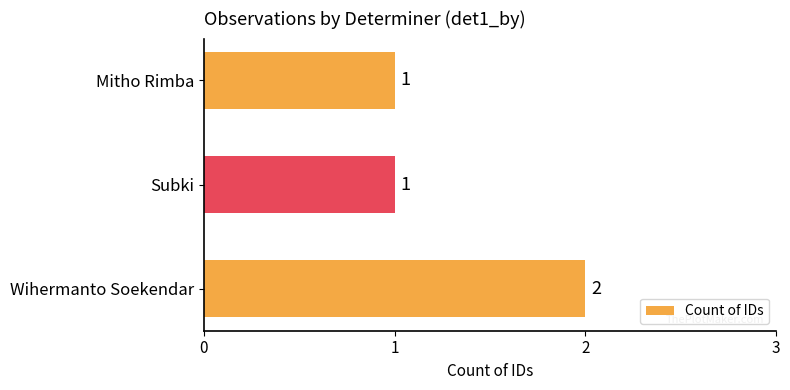

How many bars are there in total?

3